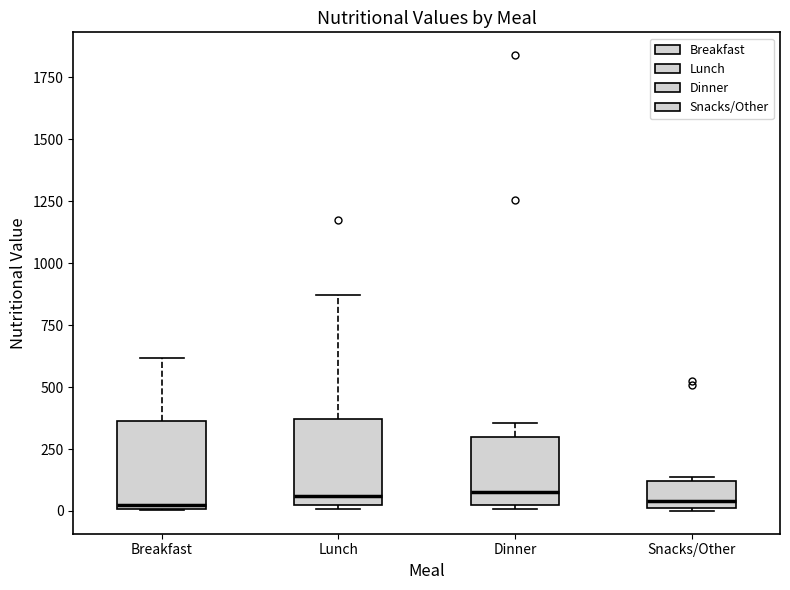

Where is the lower edge of the box for Snacks/Other on the y-axis? The values are not printed on the chart, so give them approximately, as read against the axis.

0